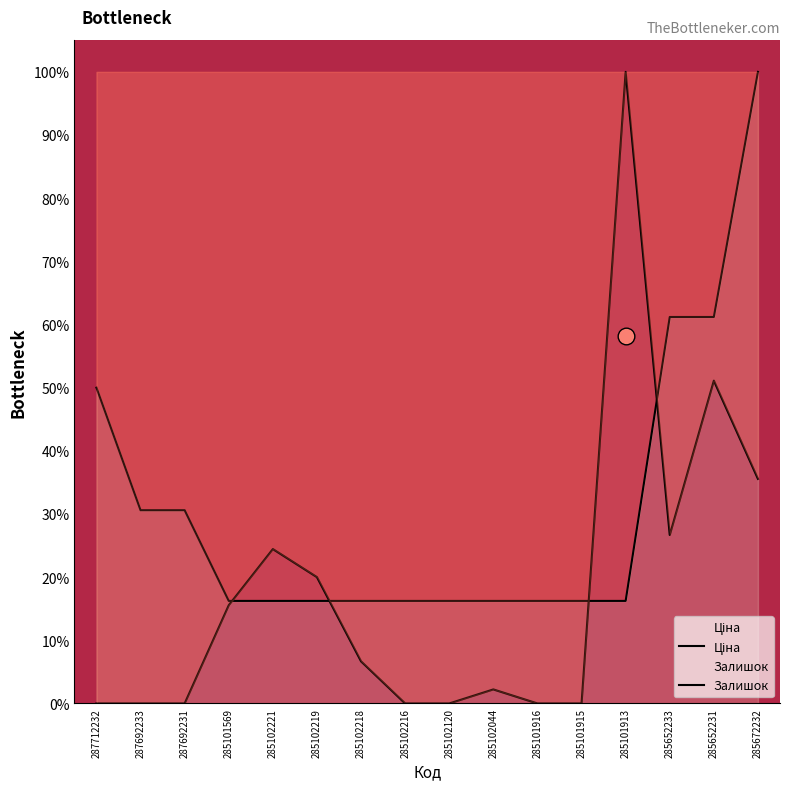

Between 285101915 and 285672232, which is larger?

285672232